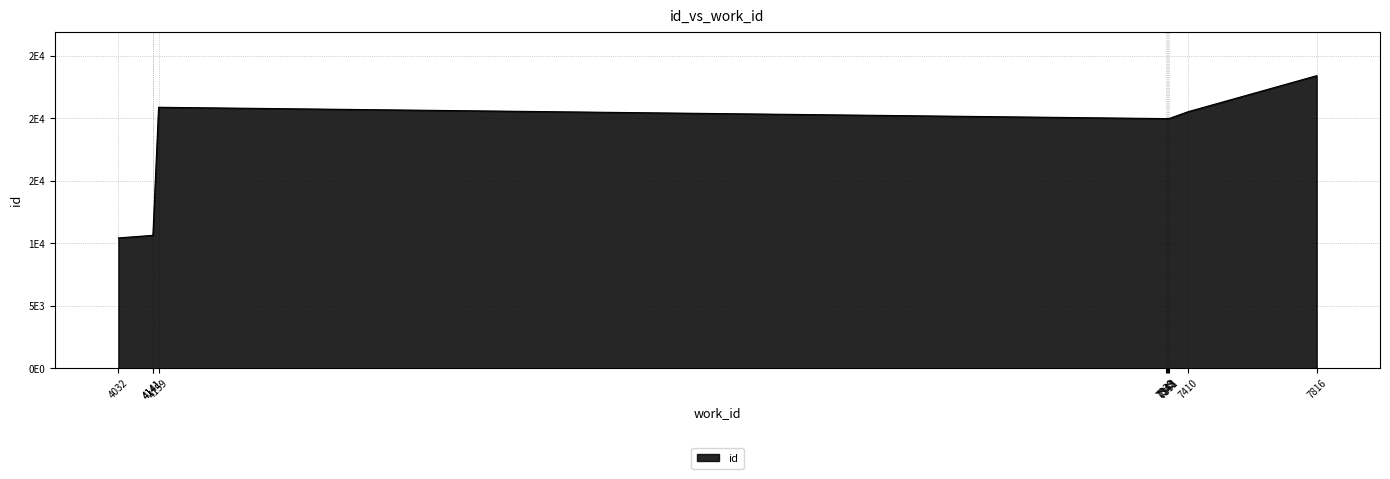

What is the value of the 4th point from the left?

20895